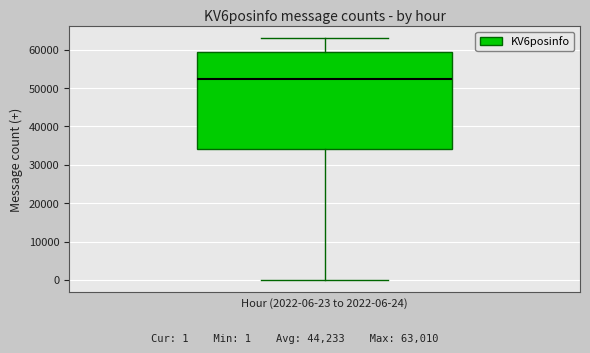

Read this box plot against the y-axis: the position of the median line, the range covered by the box, and the ends of both whiskers. The values are not printed on the chart, so give them approximately, as read against the axis.

median 52000, box 34000 to 59000, whiskers 0 to 63000